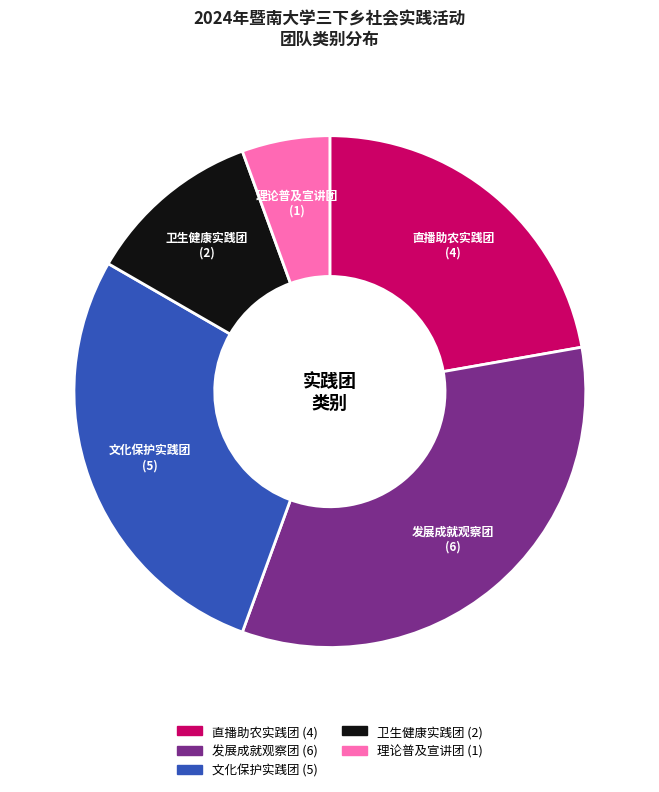

Is there a majority slice in this chart?

No